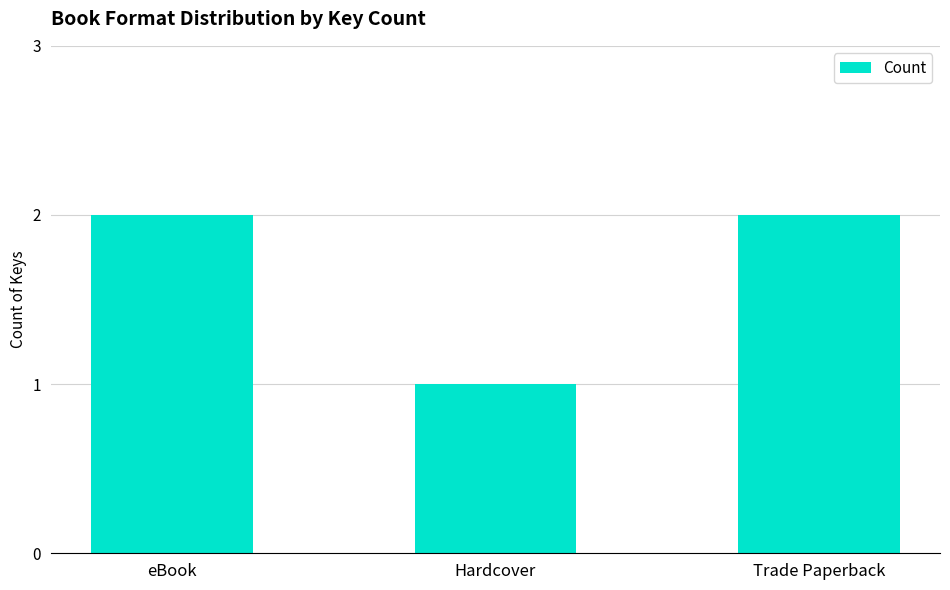

How many categories are shown in the chart?

3